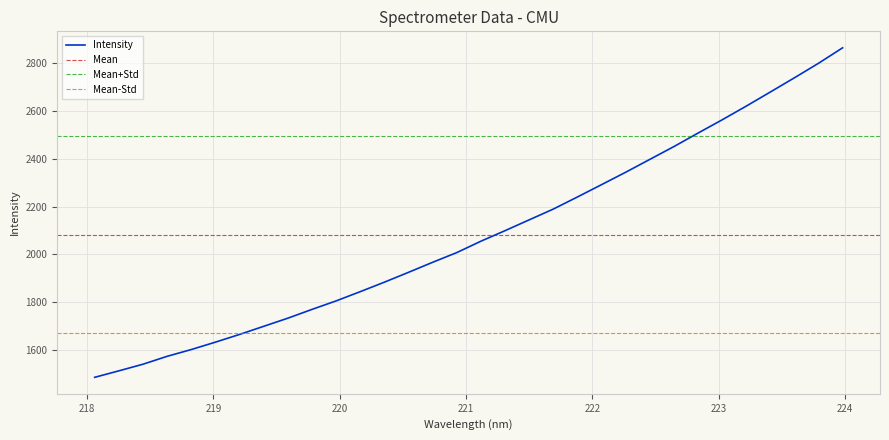

What is the greatest value displayed?

2865.1